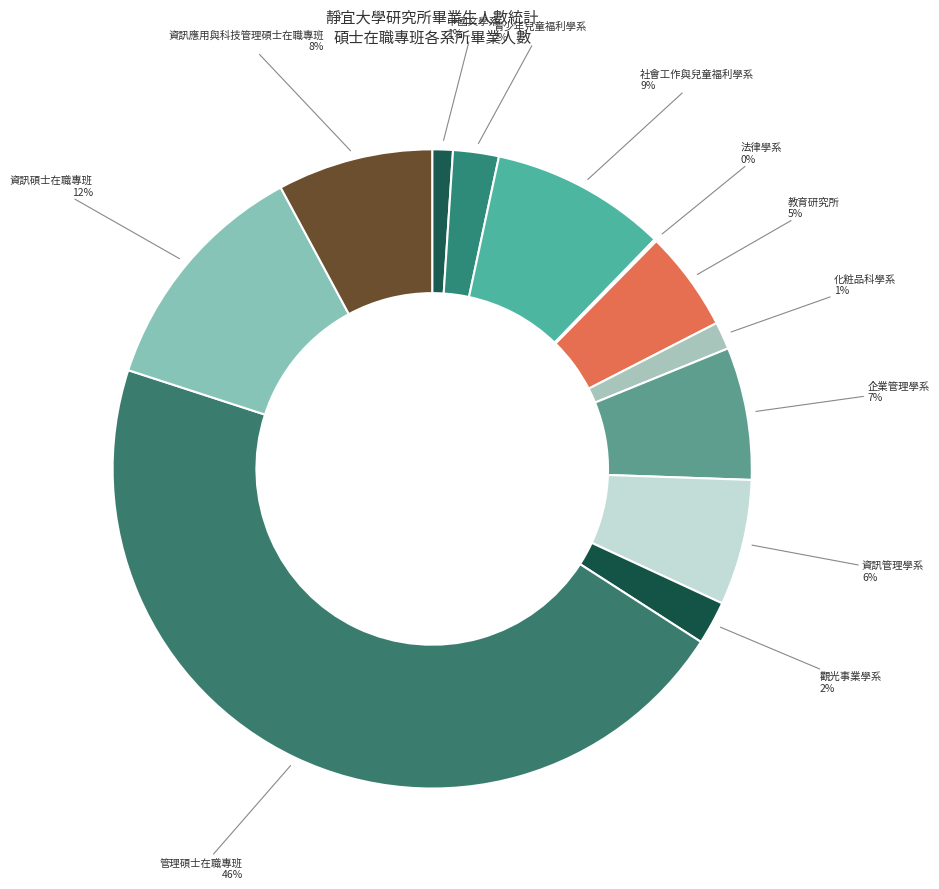

Between 管理碩士在職專班 and 資訊碩士在職專班, which is larger?

管理碩士在職專班